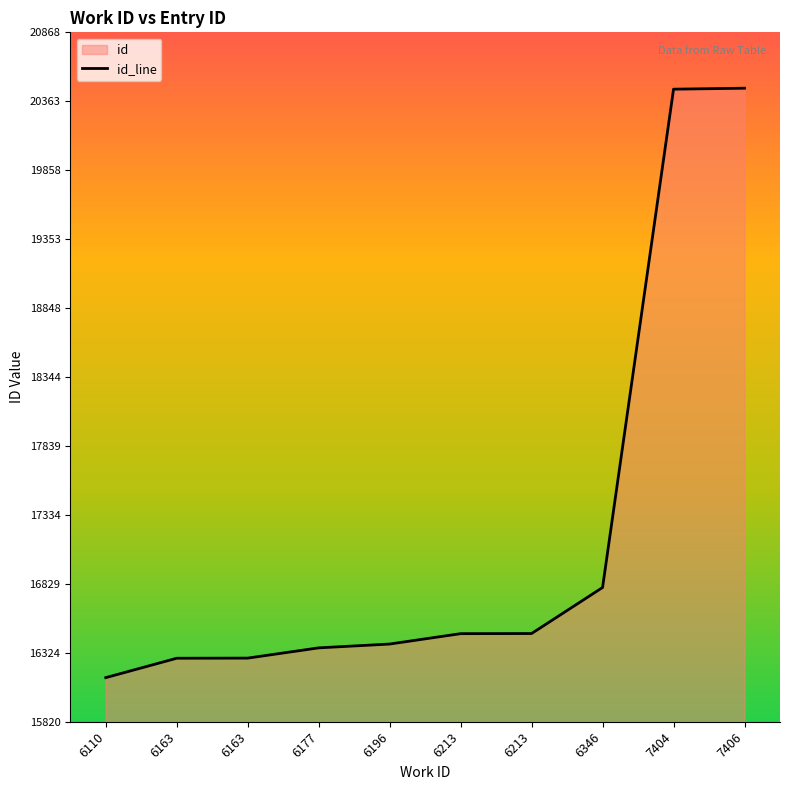

List the labels in order of value, smallest first.

6110, 6163, 6163, 6177, 6196, 6213, 6213, 6346, 7404, 7406